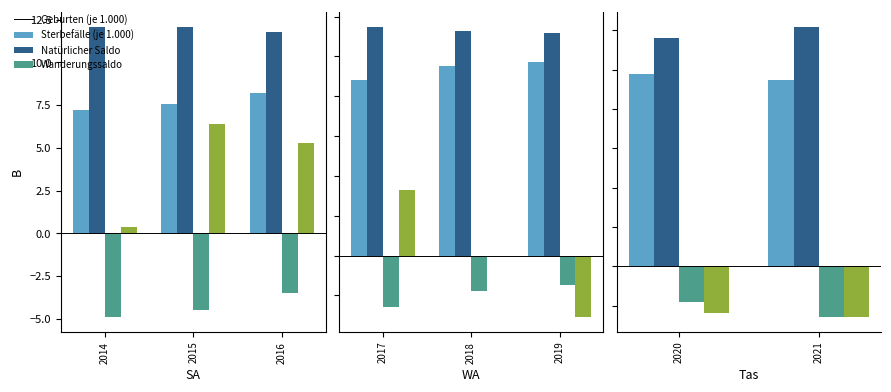

What is the maximum value shown in the chart?

12.1